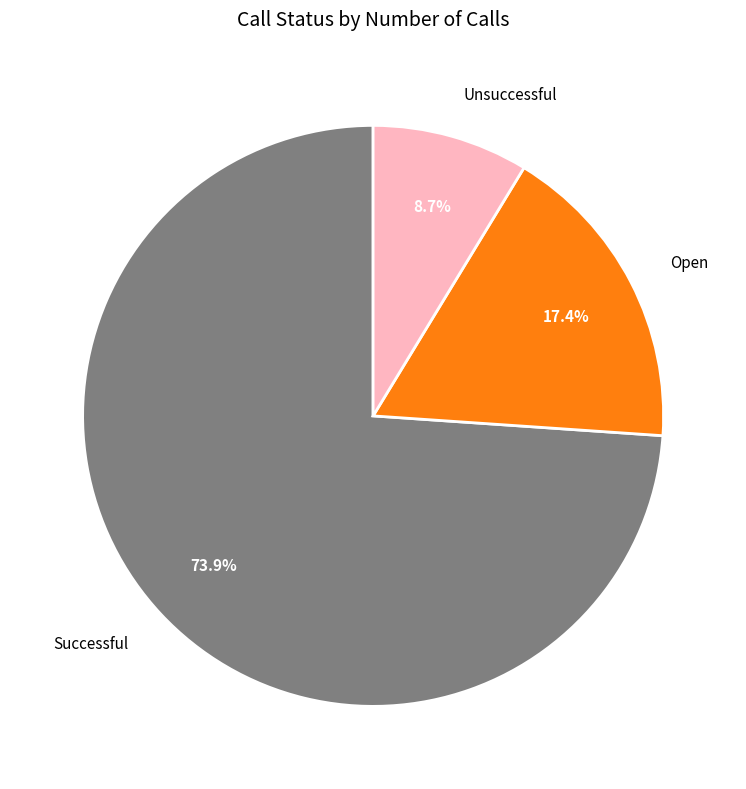

What percentage is NOT represented by Successful?

26.1%